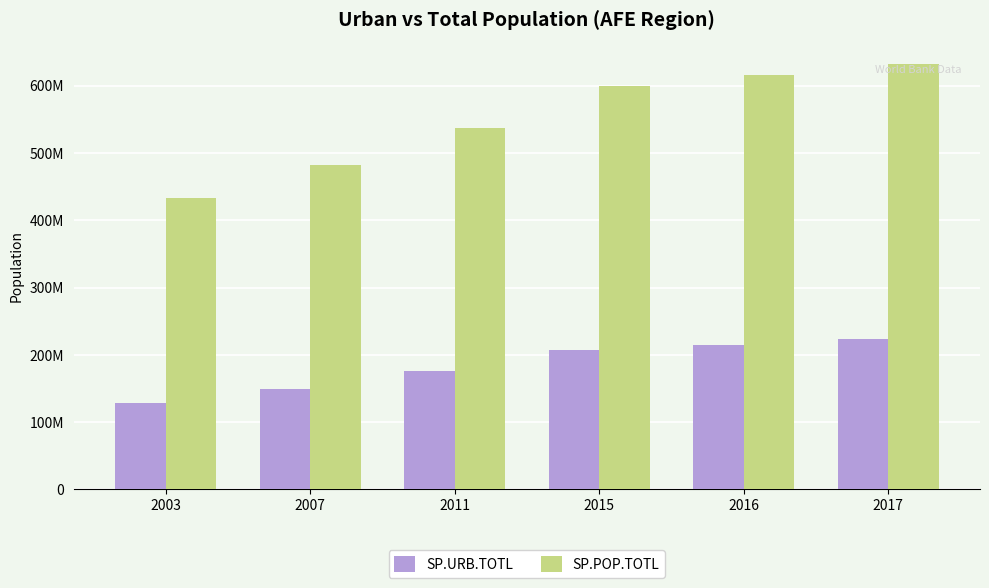

Does the chart contain stacked bars?

No